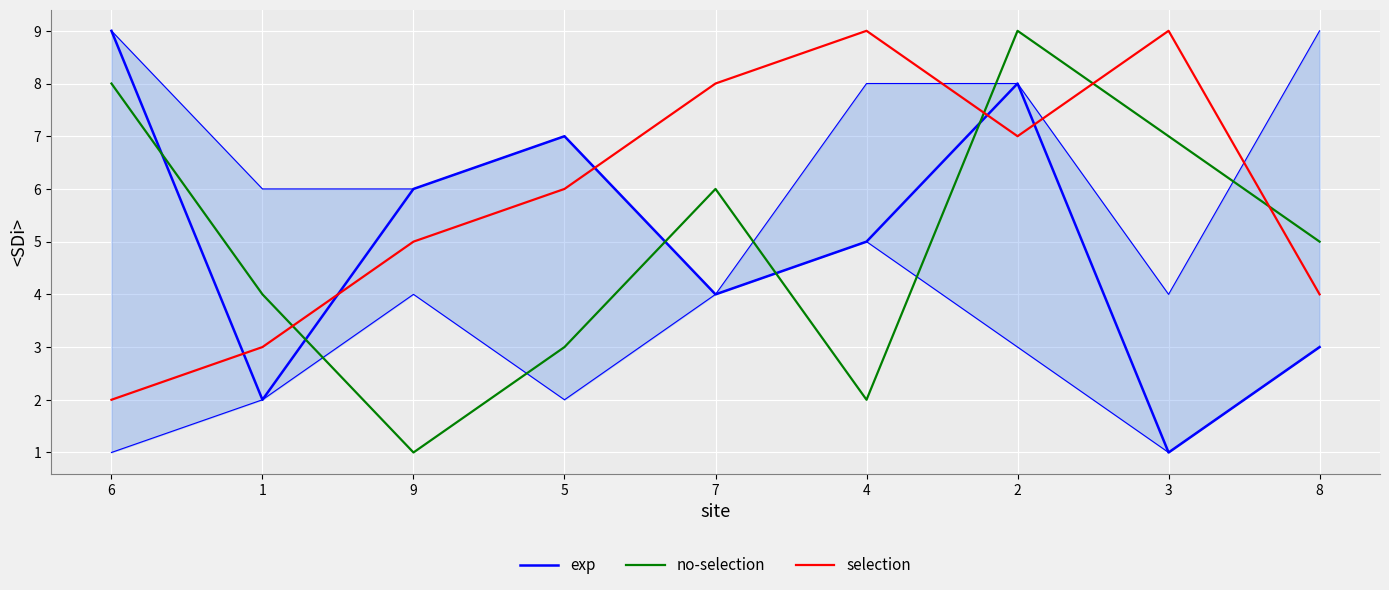

Read the exp value at 2.

8